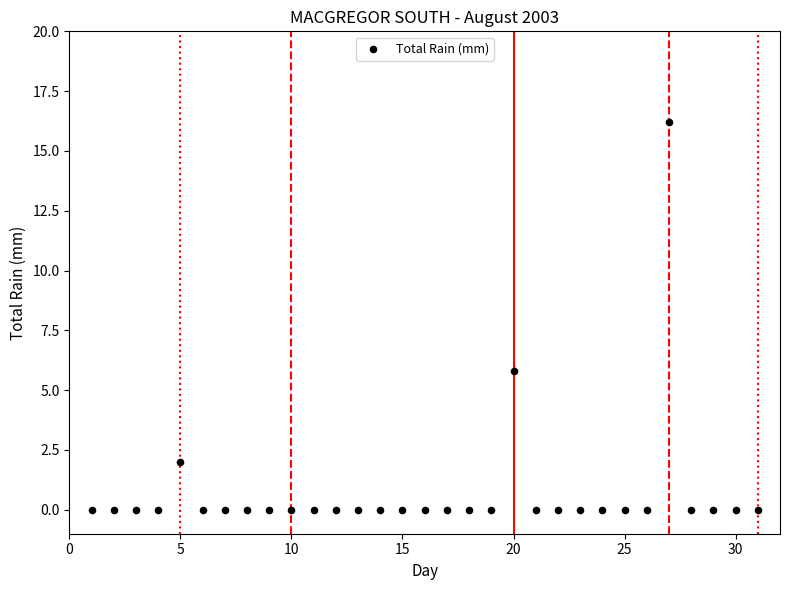

What is the range of X values (max minus min)?

30.0